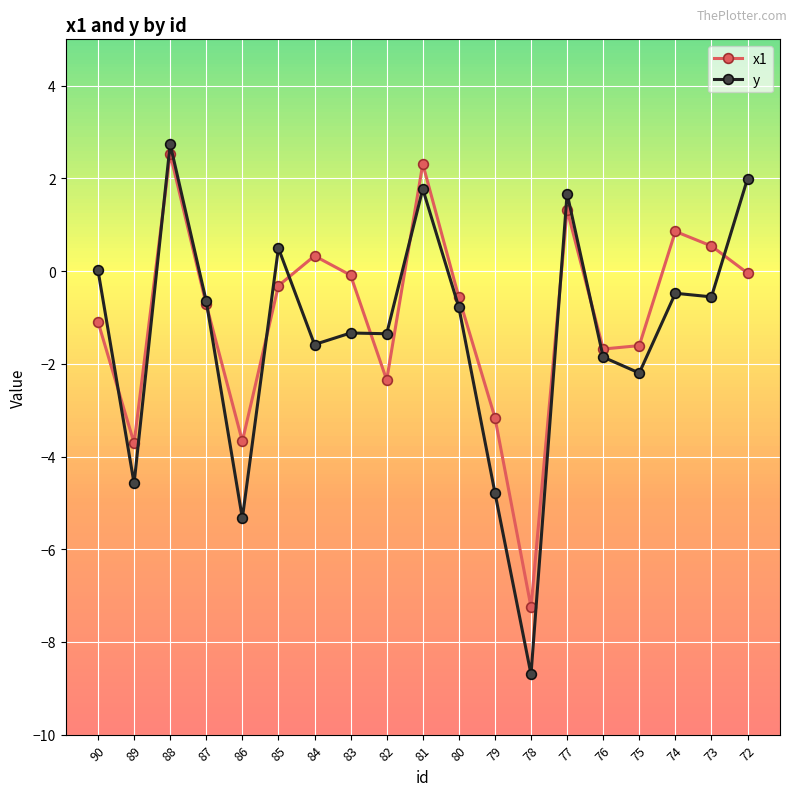

How many intersections are there between y and x1?

10